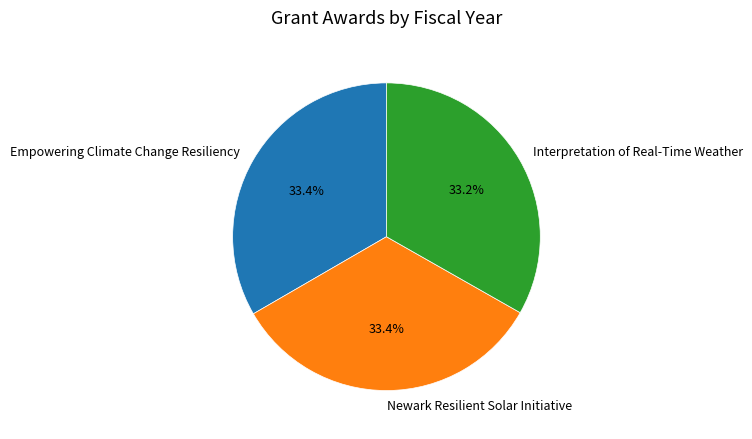

To the nearest percent, what portion does Interpretation of Real-Time Weather represent?

33%